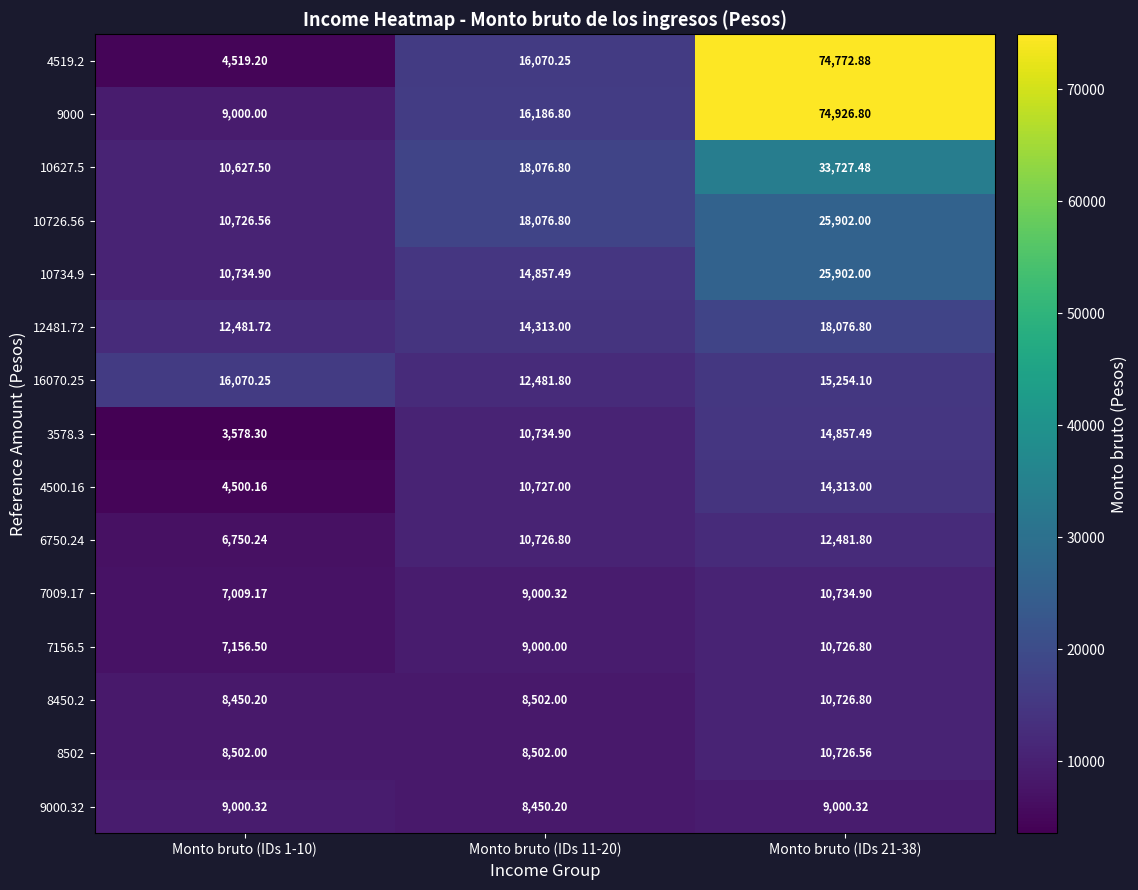

Reading left to right, extract all data points from this chart.

4519.2: Monto bruto (IDs 1-10)=4519.2	Monto bruto (IDs 11-20)=16070.2	Monto bruto (IDs 21-38)=74772.9
9000: Monto bruto (IDs 1-10)=9000.0	Monto bruto (IDs 11-20)=16186.8	Monto bruto (IDs 21-38)=74926.8
10627.5: Monto bruto (IDs 1-10)=10627.5	Monto bruto (IDs 11-20)=18076.8	Monto bruto (IDs 21-38)=33727.5
10726.56: Monto bruto (IDs 1-10)=10726.6	Monto bruto (IDs 11-20)=18076.8	Monto bruto (IDs 21-38)=25902.0
10734.9: Monto bruto (IDs 1-10)=10734.9	Monto bruto (IDs 11-20)=14857.5	Monto bruto (IDs 21-38)=25902.0
12481.72: Monto bruto (IDs 1-10)=12481.7	Monto bruto (IDs 11-20)=14313.0	Monto bruto (IDs 21-38)=18076.8
16070.25: Monto bruto (IDs 1-10)=16070.2	Monto bruto (IDs 11-20)=12481.8	Monto bruto (IDs 21-38)=15254.1
3578.3: Monto bruto (IDs 1-10)=3578.3	Monto bruto (IDs 11-20)=10734.9	Monto bruto (IDs 21-38)=14857.5
4500.16: Monto bruto (IDs 1-10)=4500.2	Monto bruto (IDs 11-20)=10727.0	Monto bruto (IDs 21-38)=14313.0
6750.24: Monto bruto (IDs 1-10)=6750.2	Monto bruto (IDs 11-20)=10726.8	Monto bruto (IDs 21-38)=12481.8
7009.17: Monto bruto (IDs 1-10)=7009.2	Monto bruto (IDs 11-20)=9000.3	Monto bruto (IDs 21-38)=10734.9
7156.5: Monto bruto (IDs 1-10)=7156.5	Monto bruto (IDs 11-20)=9000.0	Monto bruto (IDs 21-38)=10726.8
8450.2: Monto bruto (IDs 1-10)=8450.2	Monto bruto (IDs 11-20)=8502.0	Monto bruto (IDs 21-38)=10726.8
8502: Monto bruto (IDs 1-10)=8502.0	Monto bruto (IDs 11-20)=8502.0	Monto bruto (IDs 21-38)=10726.6
9000.32: Monto bruto (IDs 1-10)=9000.3	Monto bruto (IDs 11-20)=8450.2	Monto bruto (IDs 21-38)=9000.3